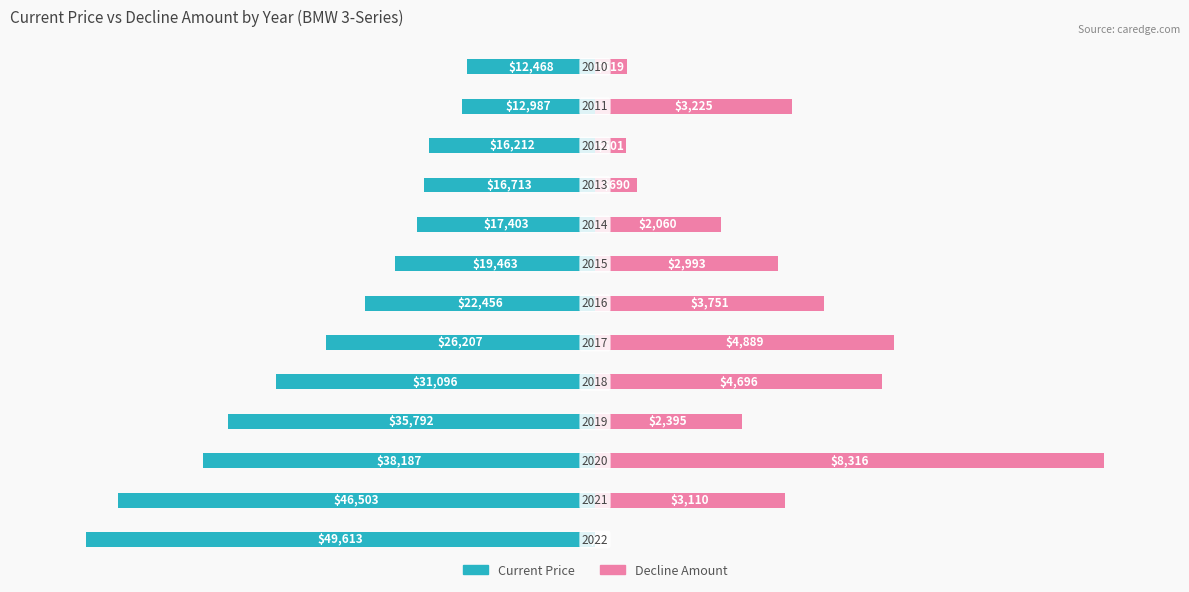

What is the spread (max minus min) of values at 1?

131.1